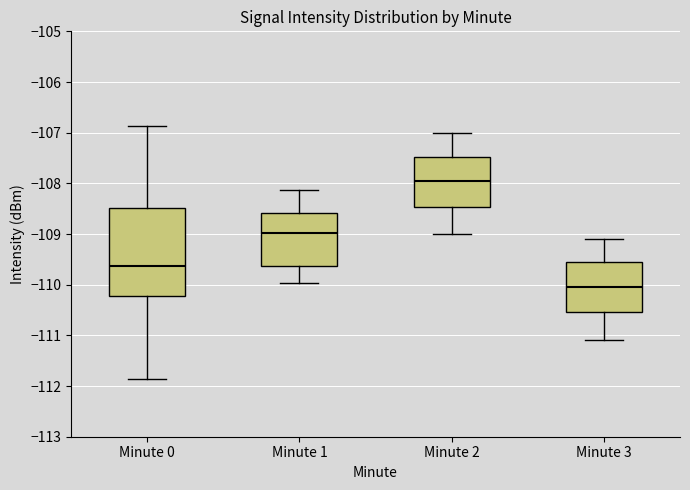

Reading left to right, transcribe this box plot: for each box, give where its median line is, the range the box spans, and where its two whiskers end, as read against the y-axis. The values are not printed on the chart, so give them approximately, as read against the axis.

Minute 0: median -109.6, box -110.2 to -108.5, whiskers -111.9 to -106.9
Minute 1: median -109.0, box -109.6 to -108.6, whiskers -110.0 to -108.1
Minute 2: median -108.0, box -108.5 to -107.5, whiskers -109.0 to -107.0
Minute 3: median -110.0, box -110.5 to -109.5, whiskers -111.1 to -109.1